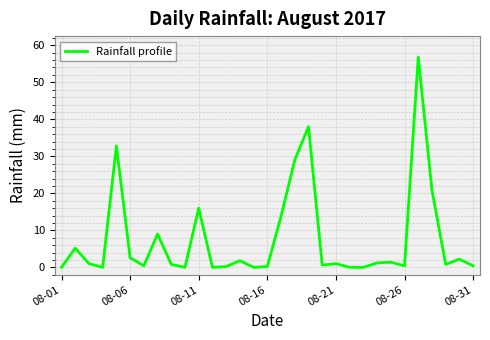

What is the maximum value shown in the chart?

56.8